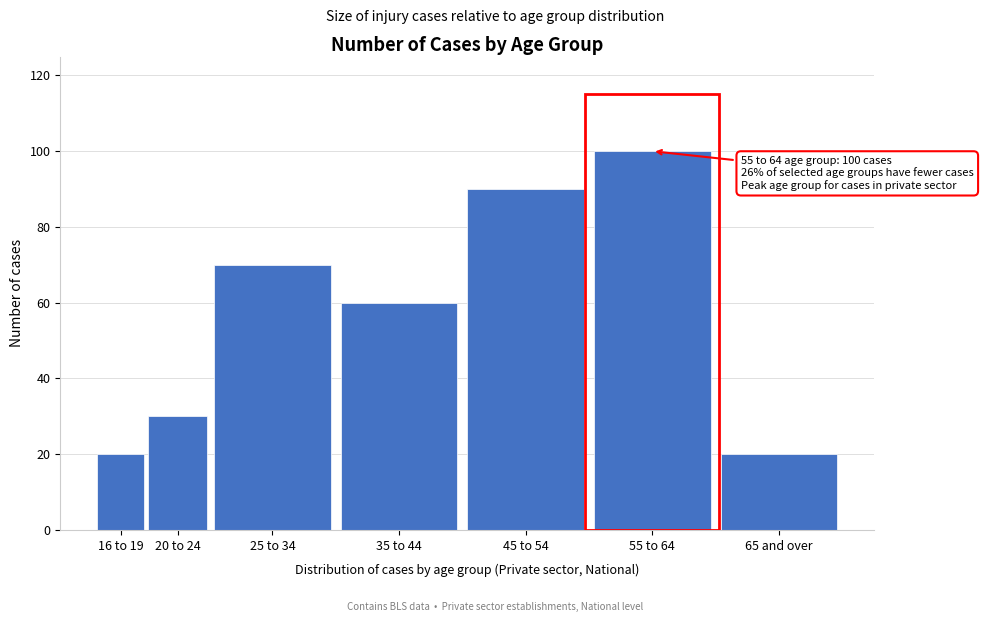

Reading right to left, list all the values displayed in this chart.

65 and over=20	55 to 64=100	45 to 54=90	35 to 44=60	25 to 34=70	20 to 24=30	16 to 19=20